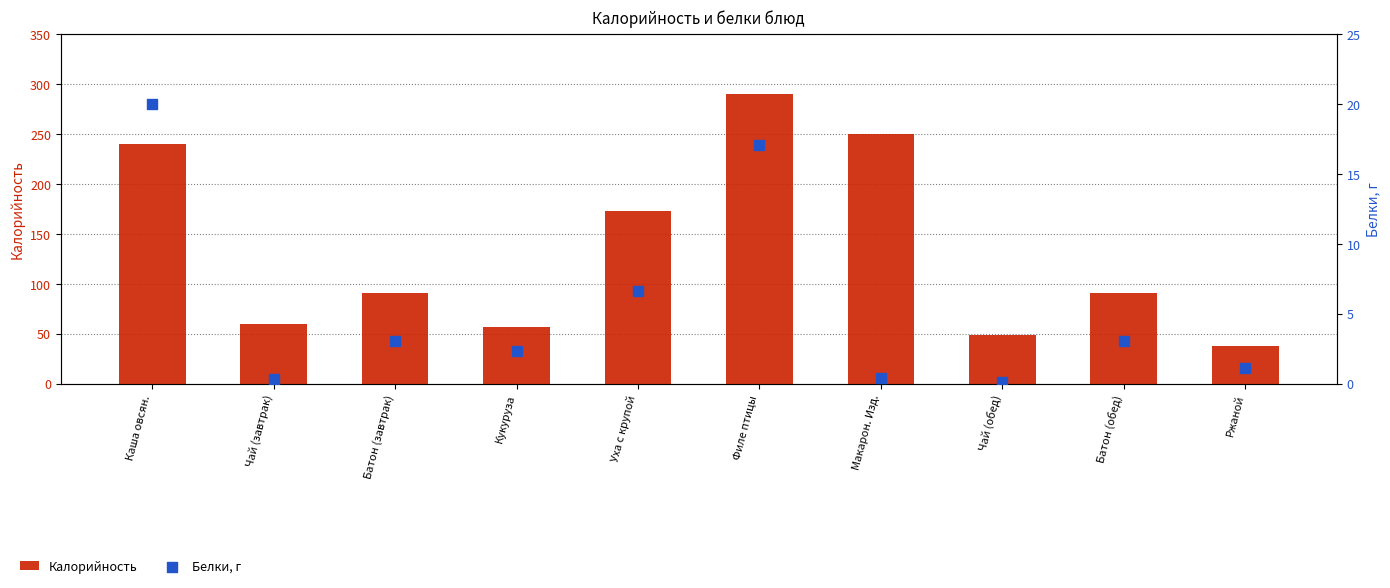

Is the value of Белки, г at Филе птицы greater than the value of Калорийность at Макарон. Изд.?

No